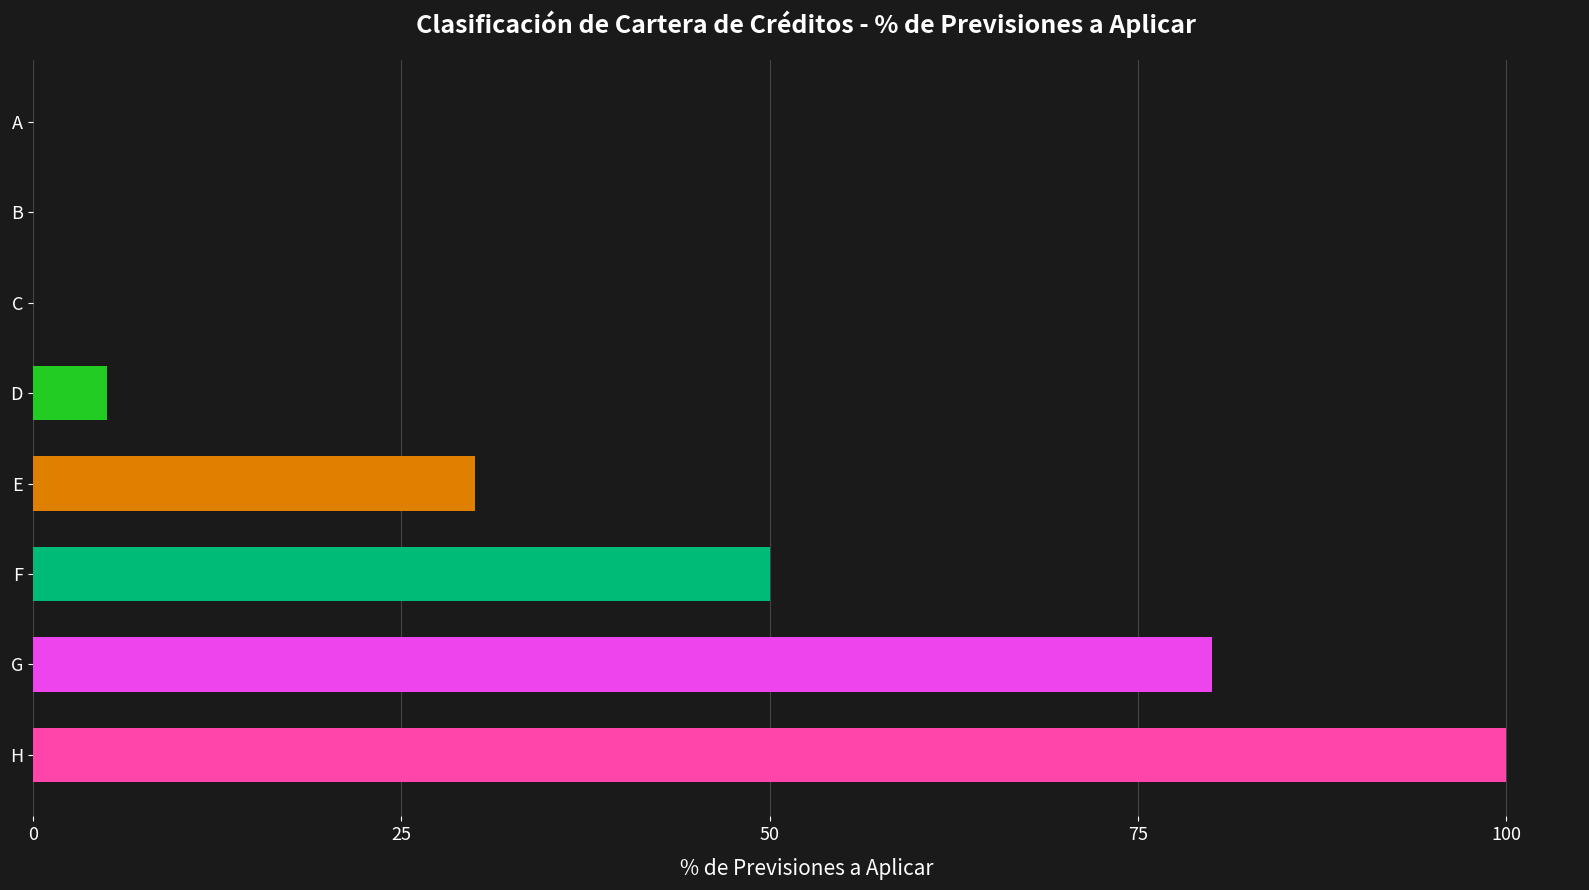

What is the sum of the values at F and B?

50